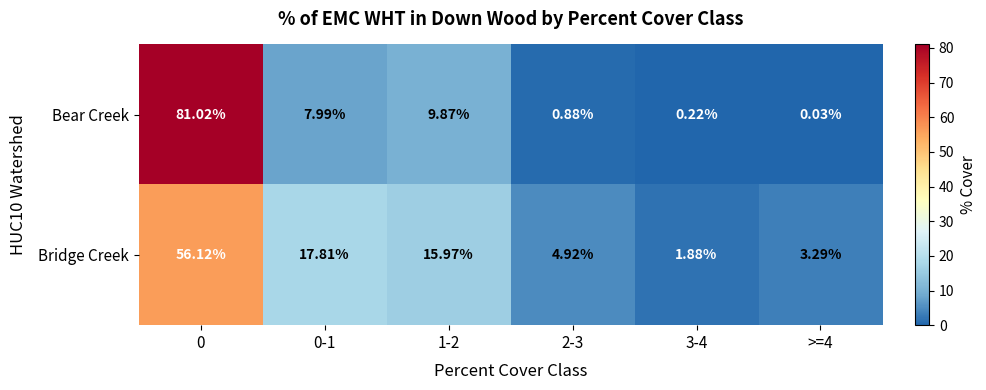

Which series has the largest total across all categories?

Bear Creek